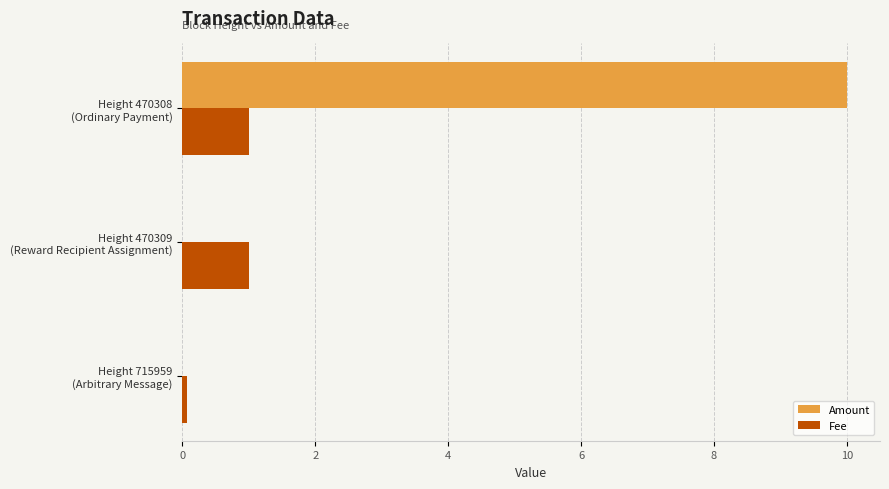

What is the highest value of the Fee series?

1.0